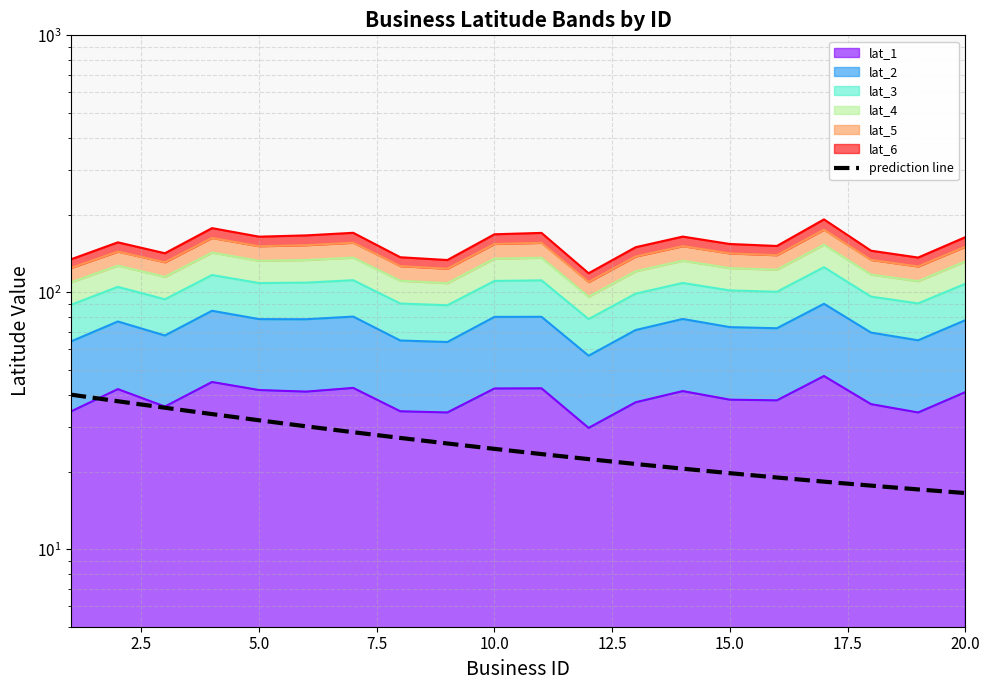

Does the chart display data point markers on the line(s)?

No